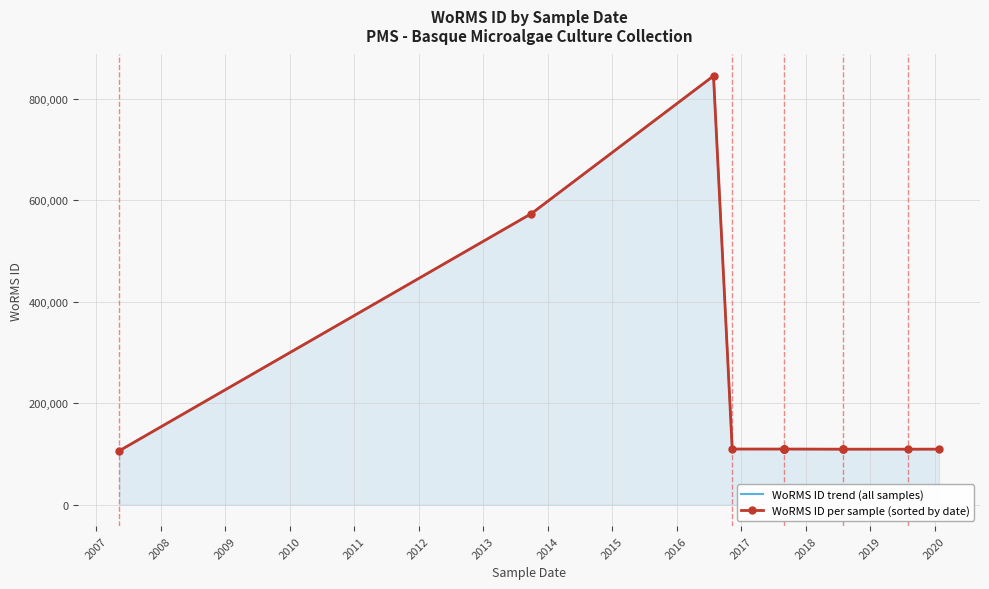

Rank the series by their maximum value, from highest to lowest.

WoRMS ID trend (all samples), WoRMS ID per sample (sorted by date)